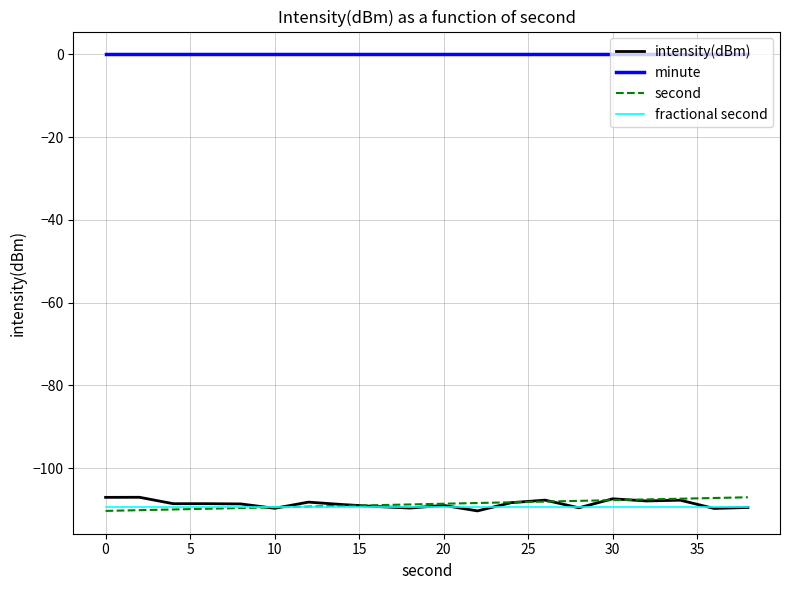

True or false: intensity(dBm) and minute cross at least once.

False